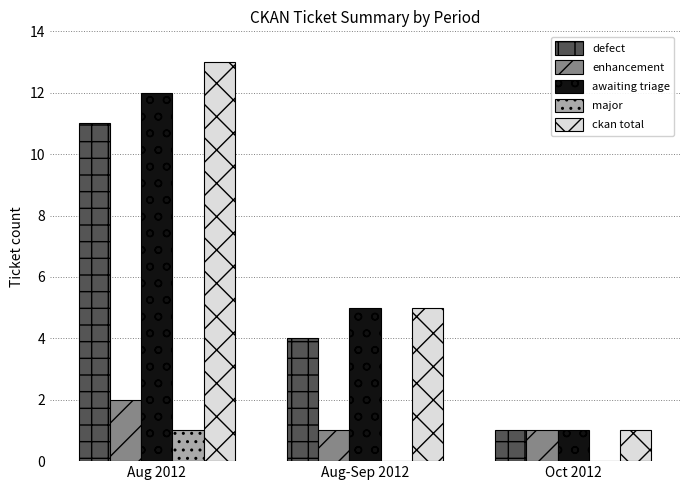

How many data points does each series have?

3